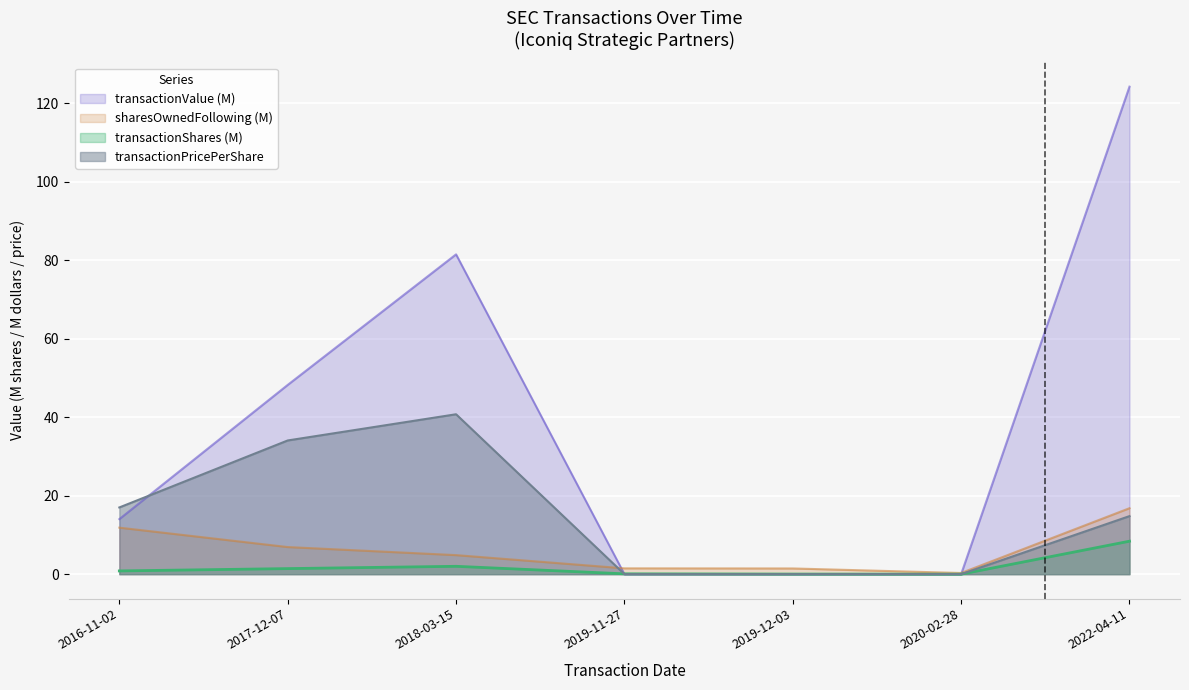

What is the difference between the sharesOwnedFollowingTransaction values at 2019-11-27 and 2020-02-28?

1.2